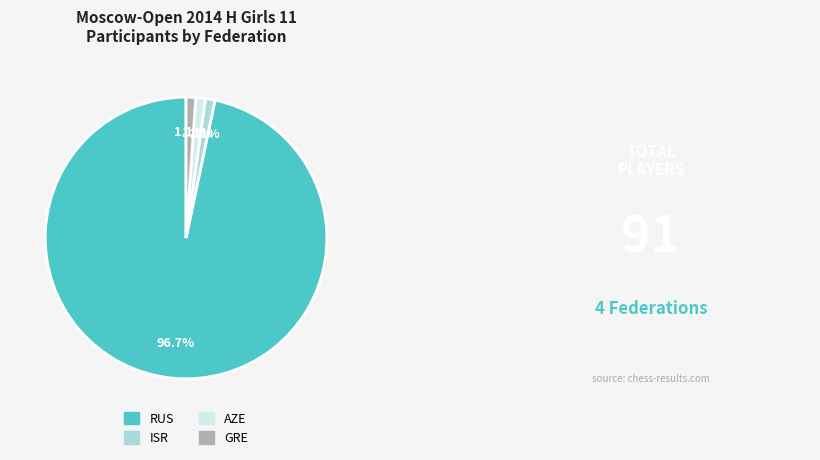

Which slice is the largest?

RUS